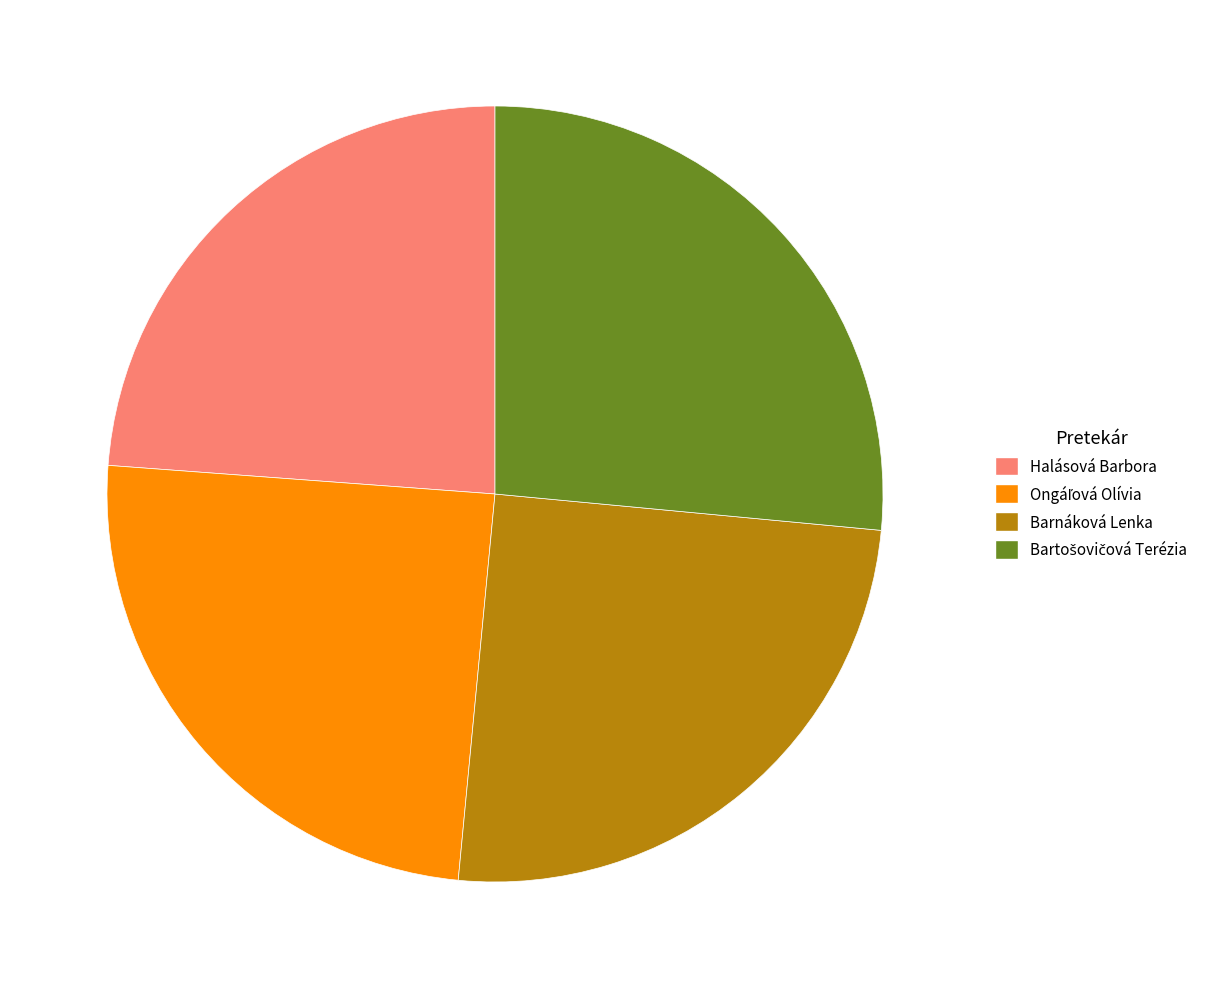

Which slice is the smallest?

Halásová Barbora